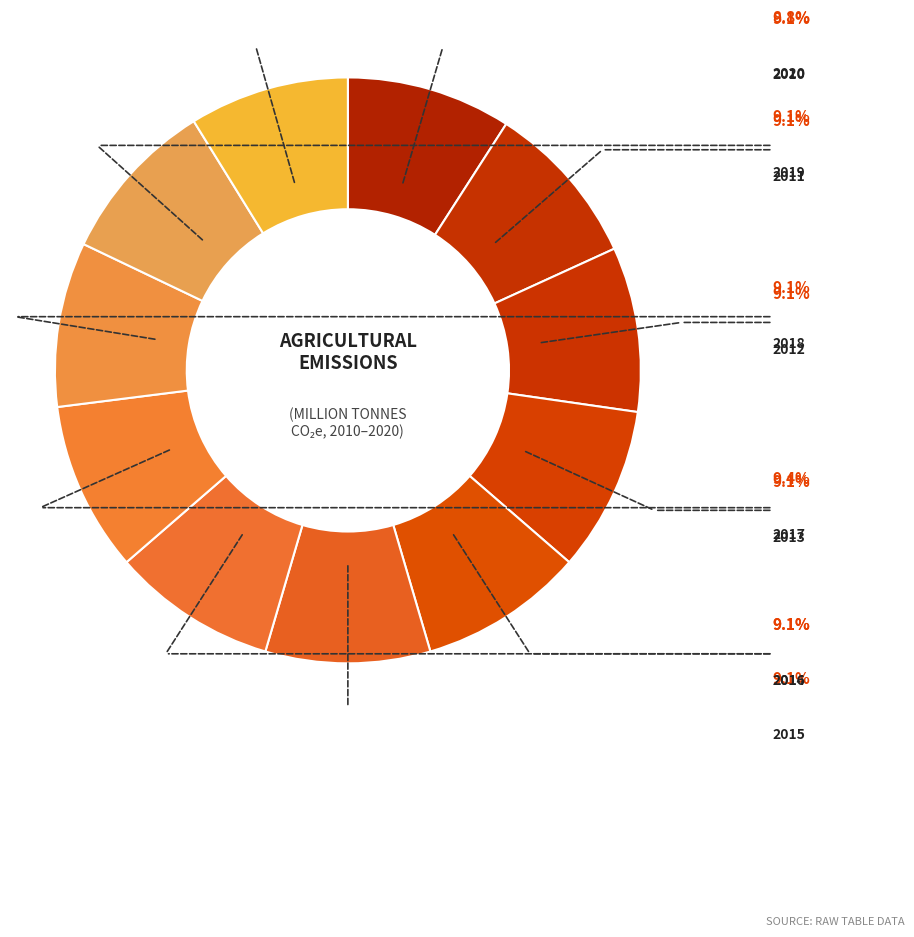

Count the number of slices in the pie.

11